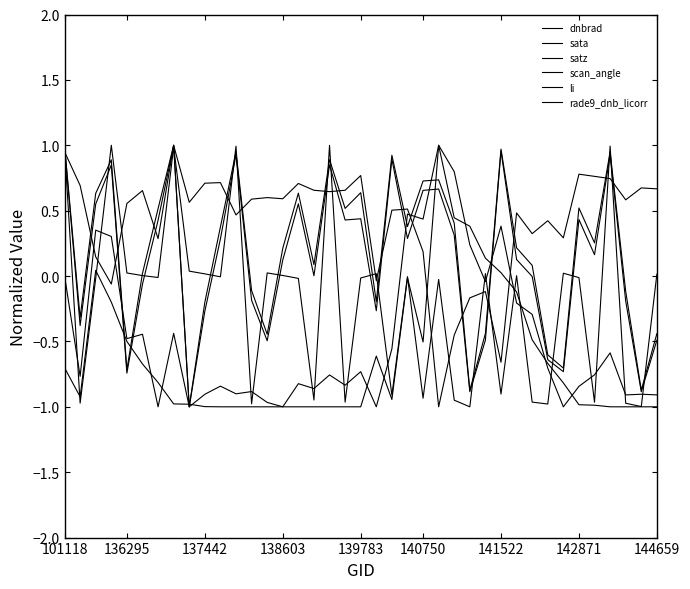

At how many categories does at least one series exceed 0?

39